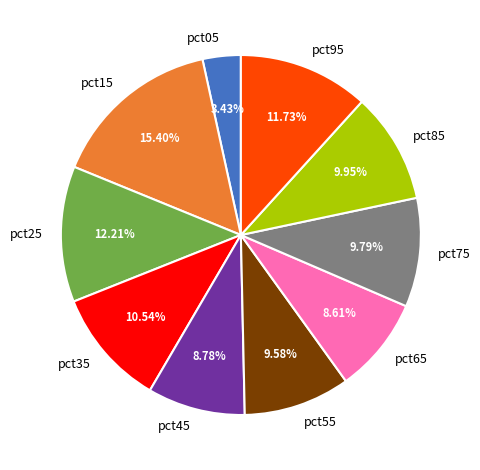

Is it true that pct75 is 1% of the pie?

False